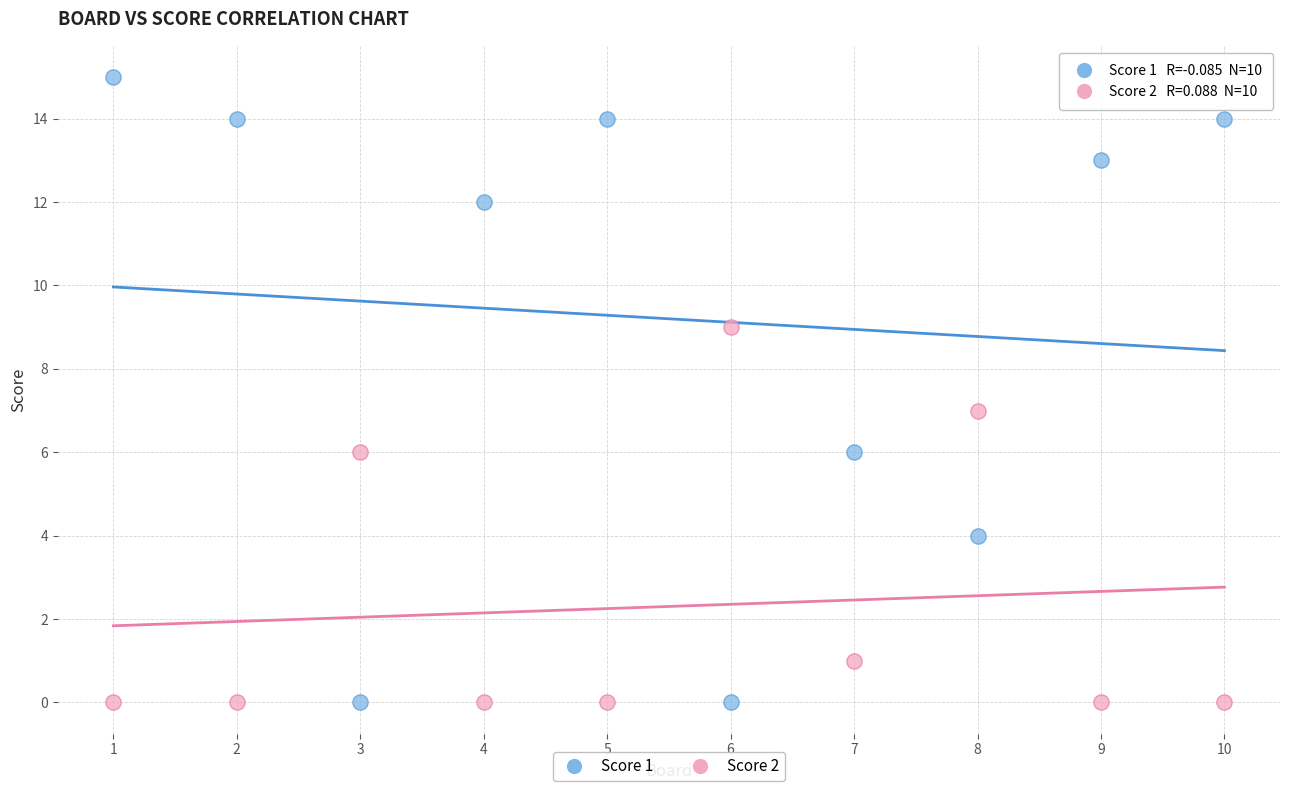

What are all the series names shown in the legend?

Score 1, Score 2